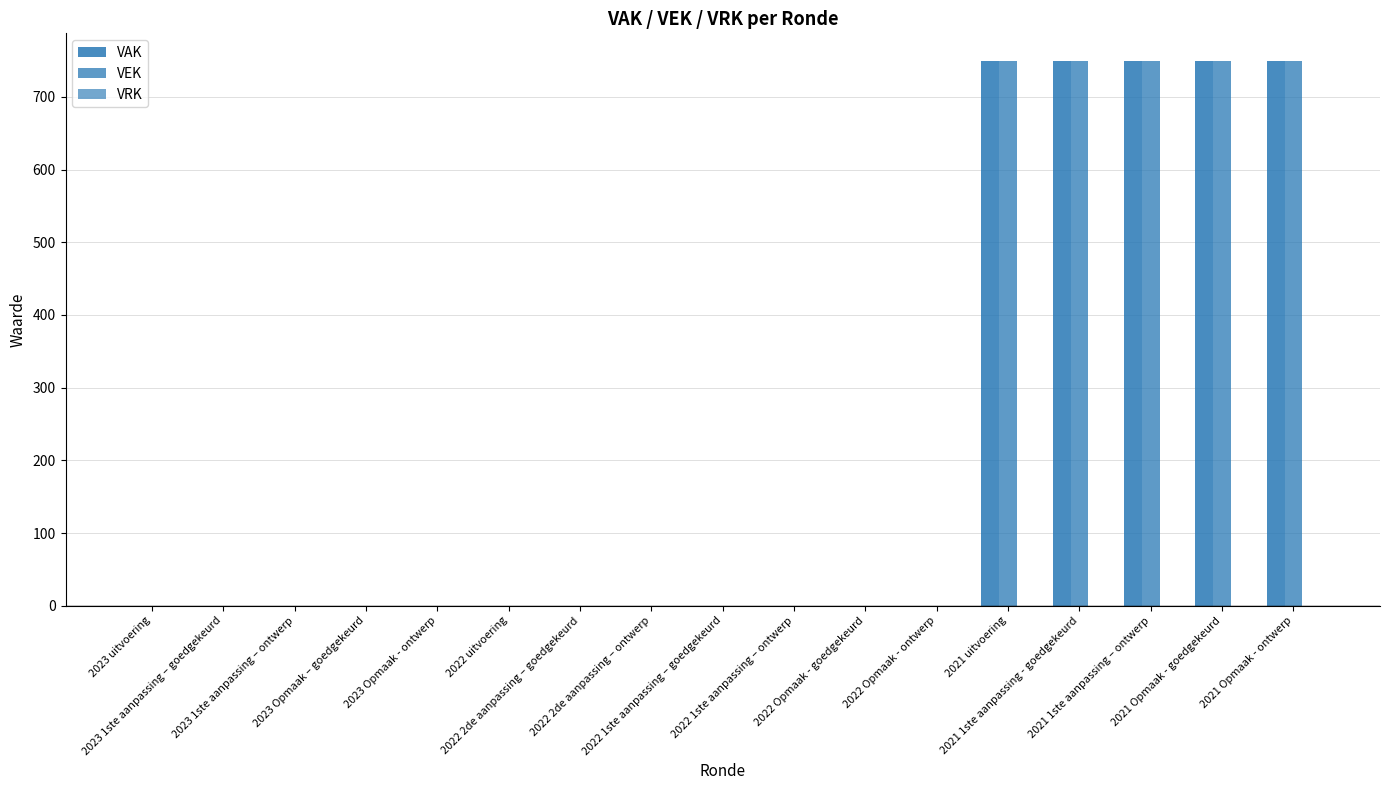

Count the VEK values in the range 0 to 750.

17